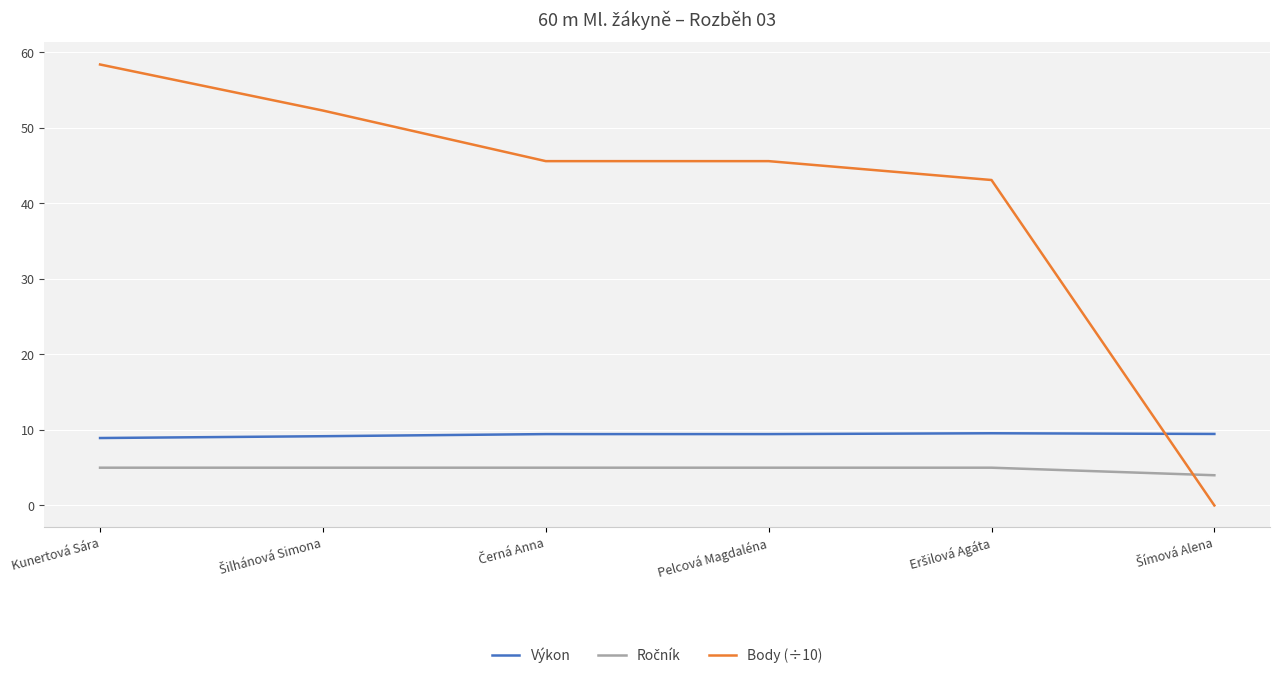

The Body (÷10) series shows 58.4 at Kunertová Sára. True or false?

True